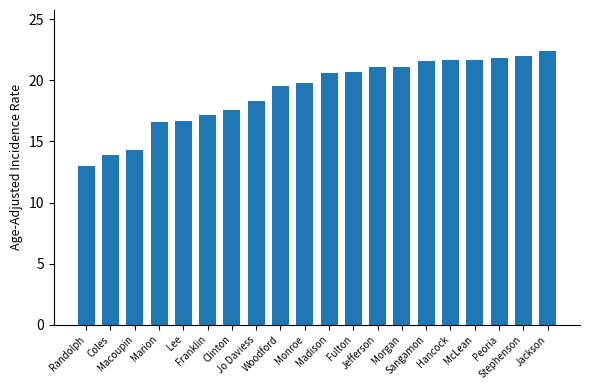

What is the value of the 1st bar from the left?

13.0